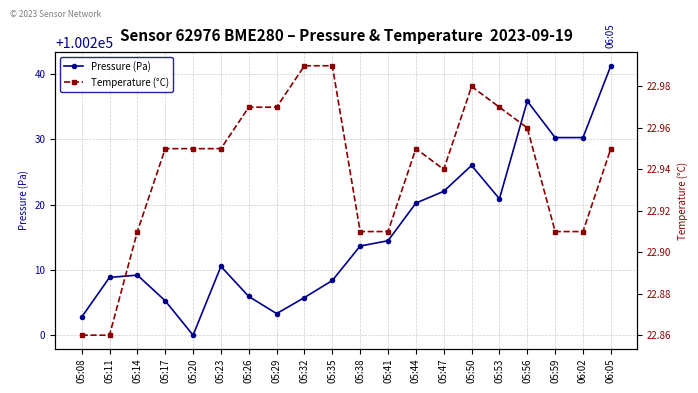

Reading left to right, extract all data points from this chart.

Pressure (Pa): 05:08=100202.7	05:11=100208.8	05:14=100209.2	05:17=100205.2	05:20=100199.9	05:23=100210.5	05:26=100205.9	05:29=100203.2	05:32=100205.7	05:35=100208.3	05:38=100213.6	05:41=100214.4	05:44=100220.2	05:47=100222.0	05:50=100226.0	05:53=100220.9	05:56=100235.9	05:59=100230.3	06:02=100230.3	06:05=100241.3
Temperature (°C): 05:08=22.9	05:11=22.9	05:14=22.9	05:17=22.9	05:20=22.9	05:23=22.9	05:26=23.0	05:29=23.0	05:32=23.0	05:35=23.0	05:38=22.9	05:41=22.9	05:44=22.9	05:47=22.9	05:50=23.0	05:53=23.0	05:56=23.0	05:59=22.9	06:02=22.9	06:05=22.9